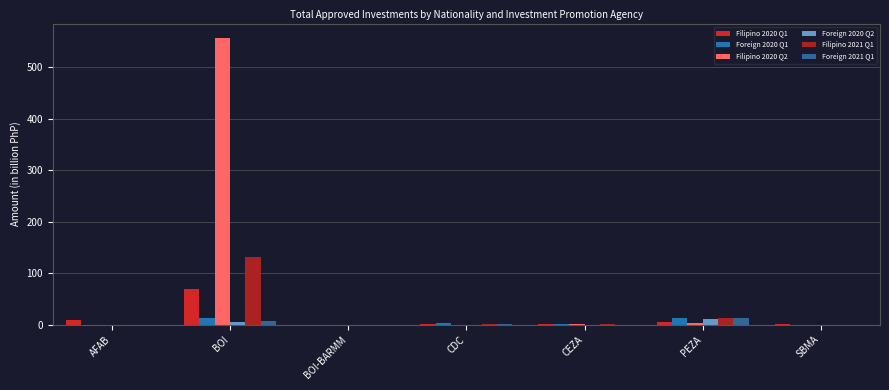

What is the label of the 6th bar from the left?

PEZA